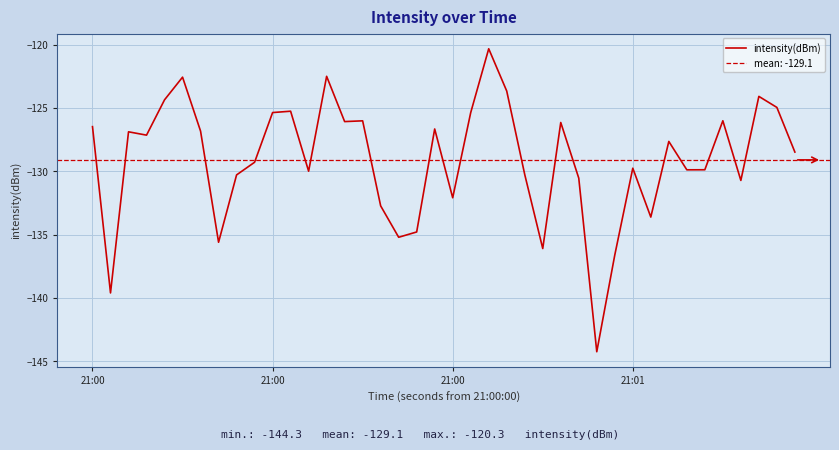

How many lines are shown in the chart?

1